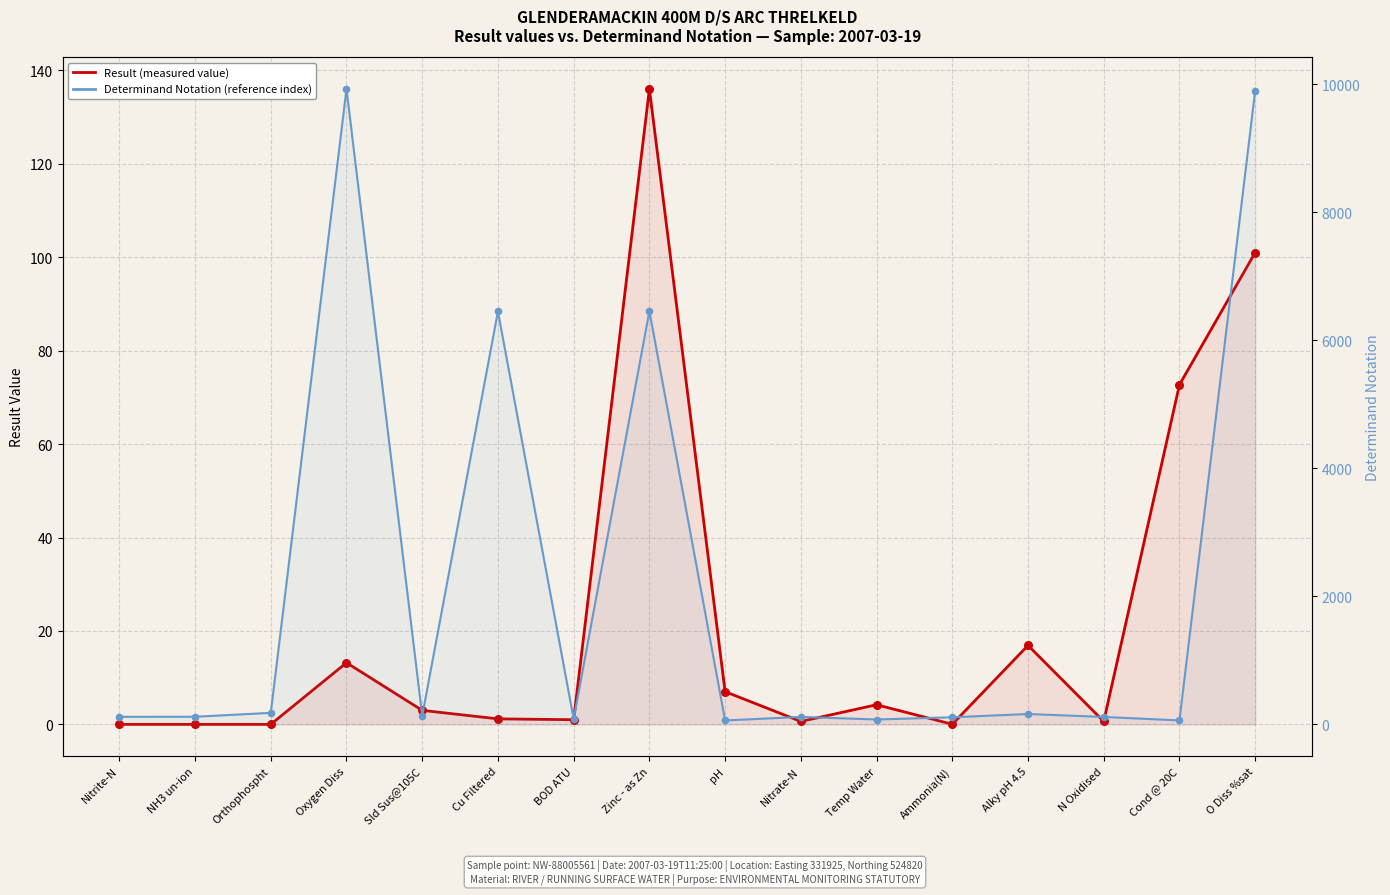

At which category is the sum across all series the highest?

O Diss %sat